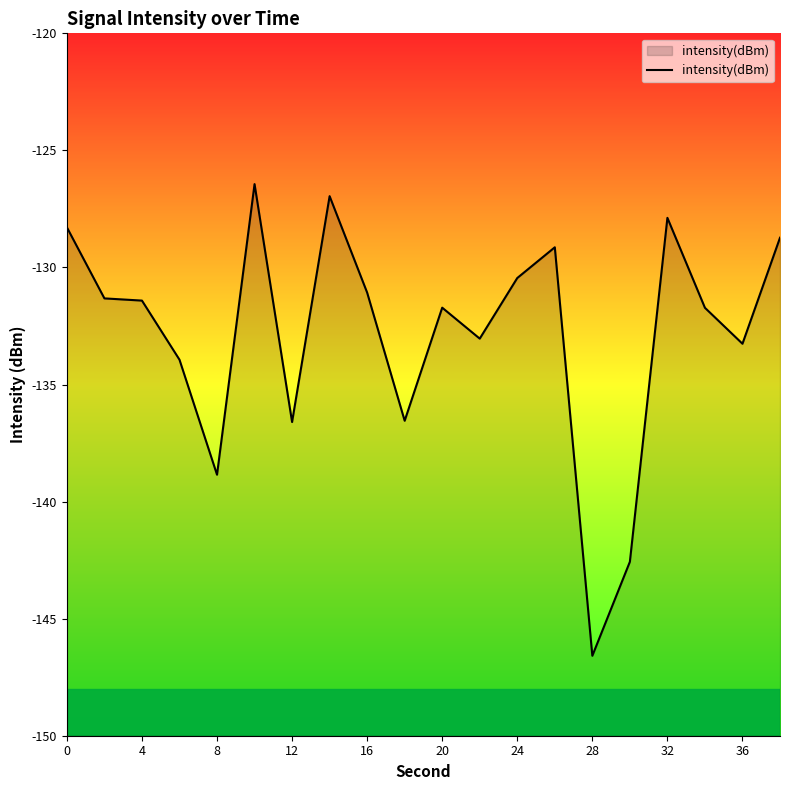

Is it true that the value at 20 is -131.7?

True